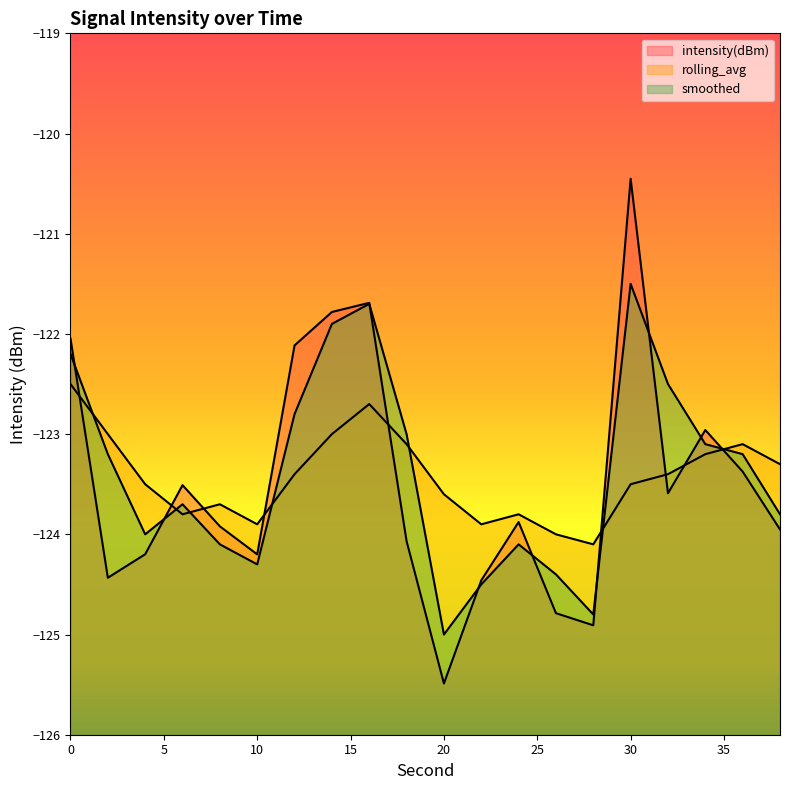

Is the value of smoothed at 38 greater than the value of intensity(dBm) at 20?

Yes